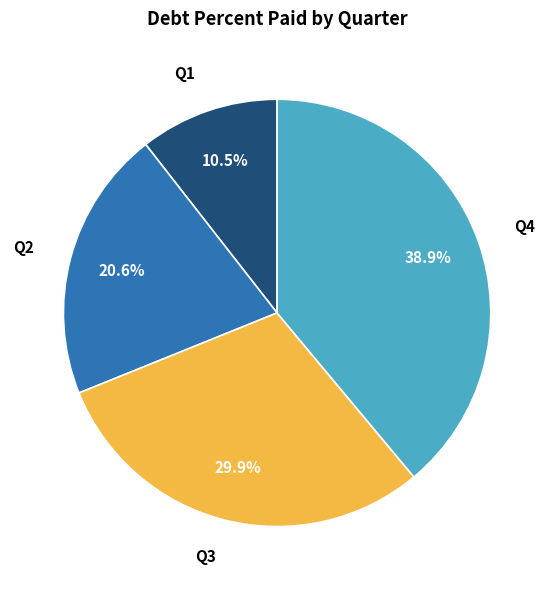

Which category has the smallest portion of the pie?

Q1